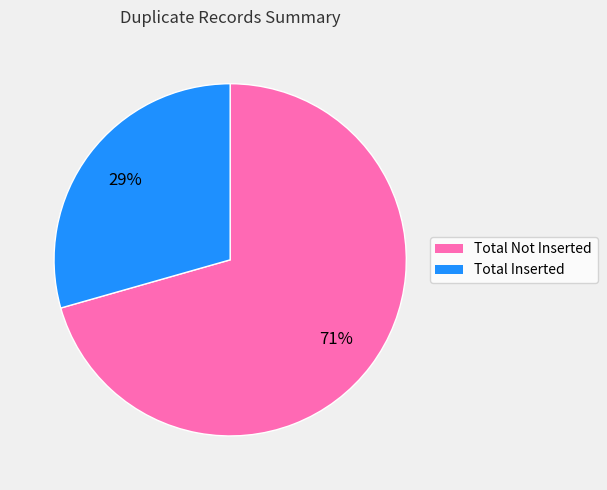

To the nearest percent, what portion does Total Not Inserted represent?

71%